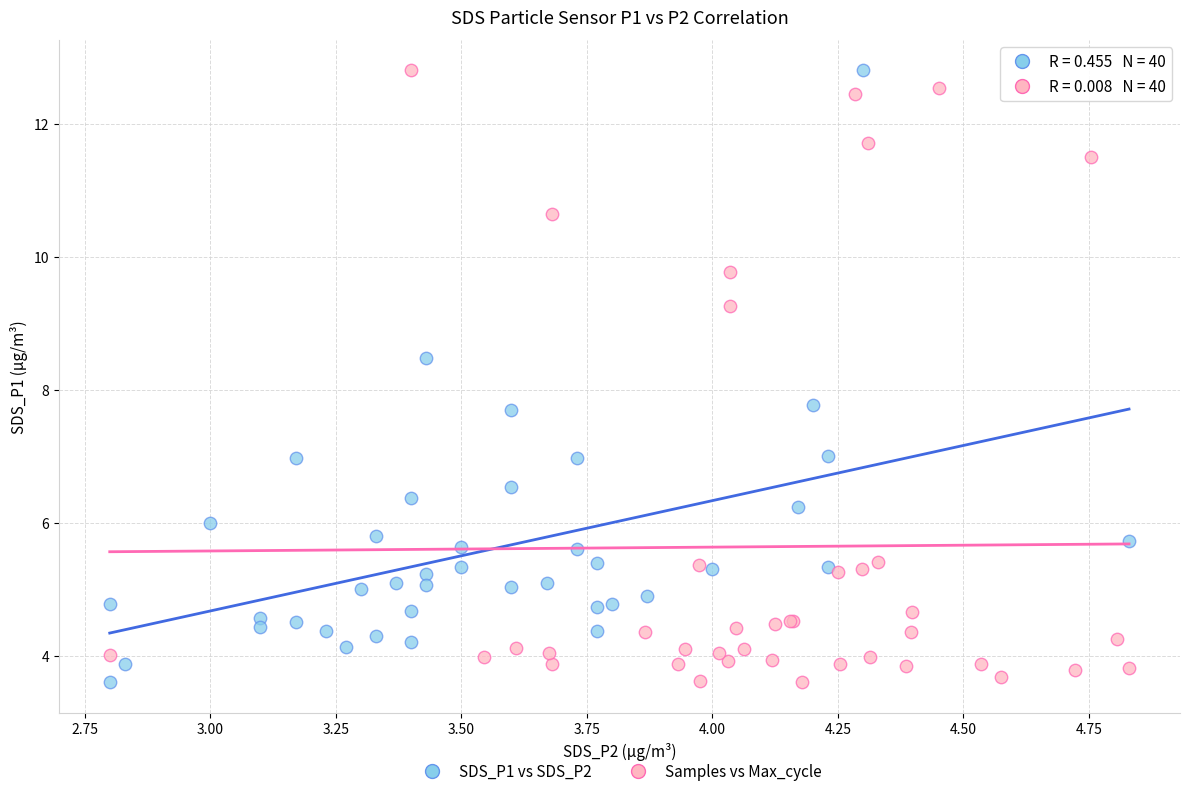

What are all the series names shown in the legend?

SDS_P1 vs SDS_P2, Samples vs Max_cycle